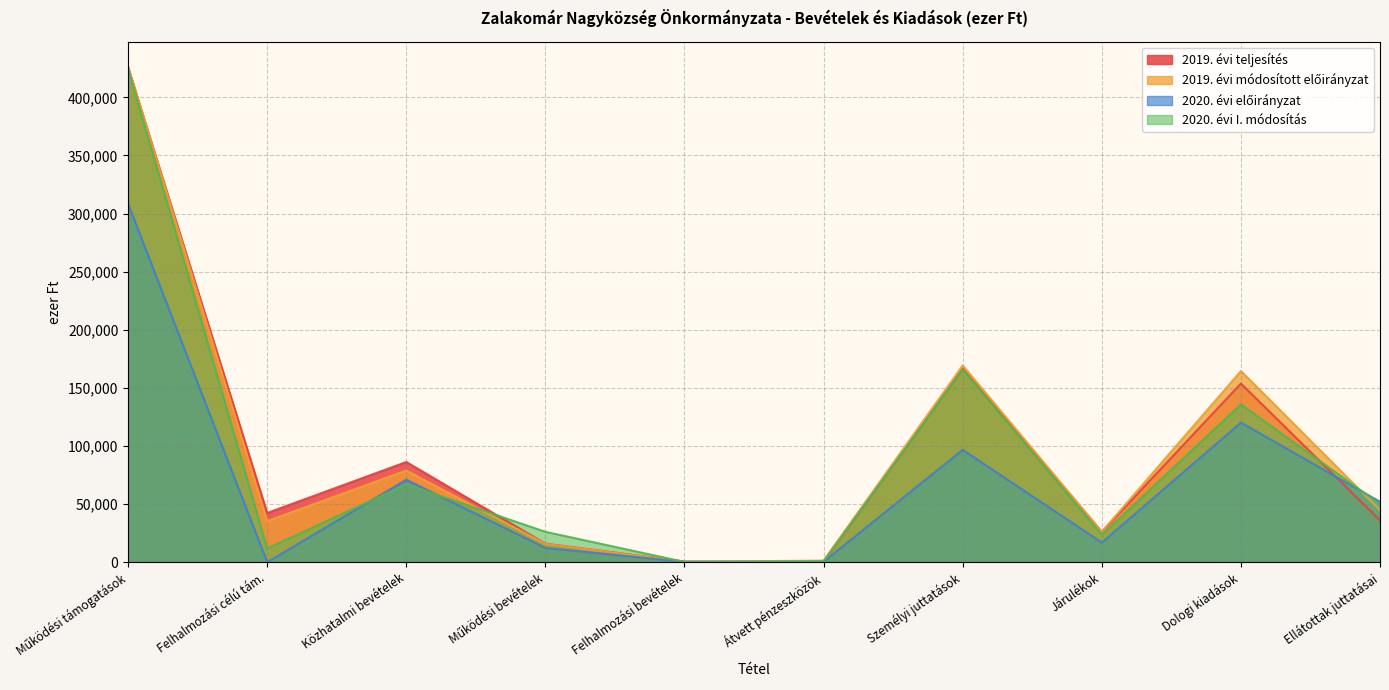

What is the difference between the maximum and minimum values in the 2020. évi I. módosítás series?

424758